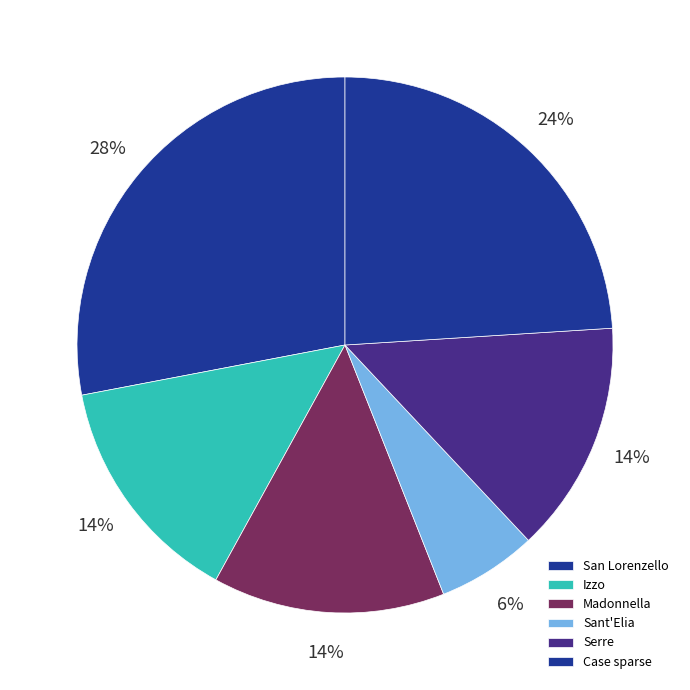

To the nearest percent, what is the difference between the largest and smallest slice percentages?

22%